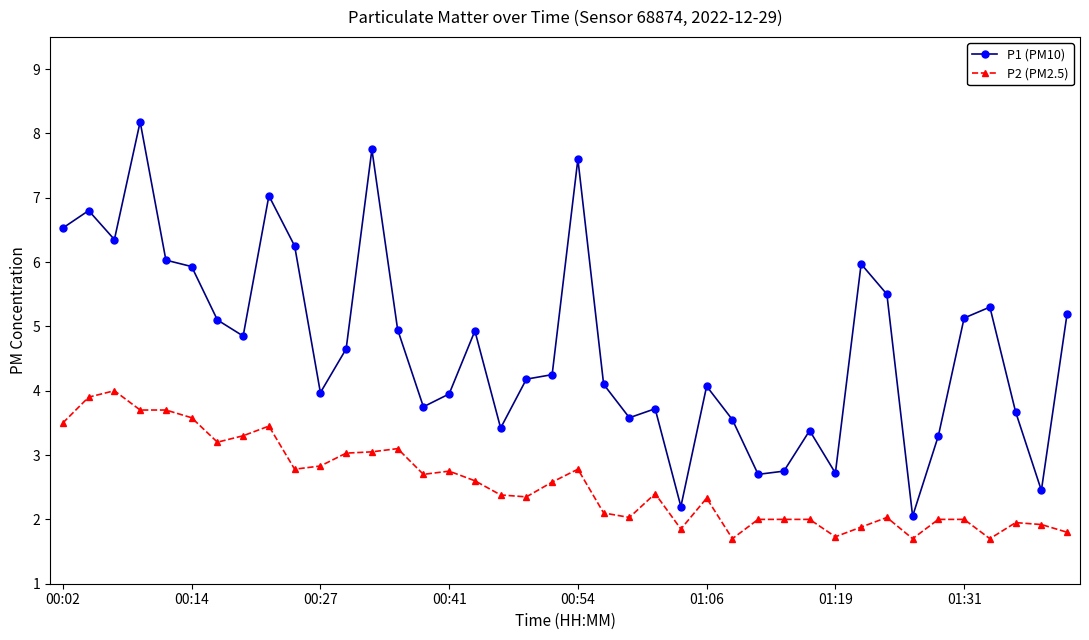

Which series has the widest spread of values?

P1 (PM10)